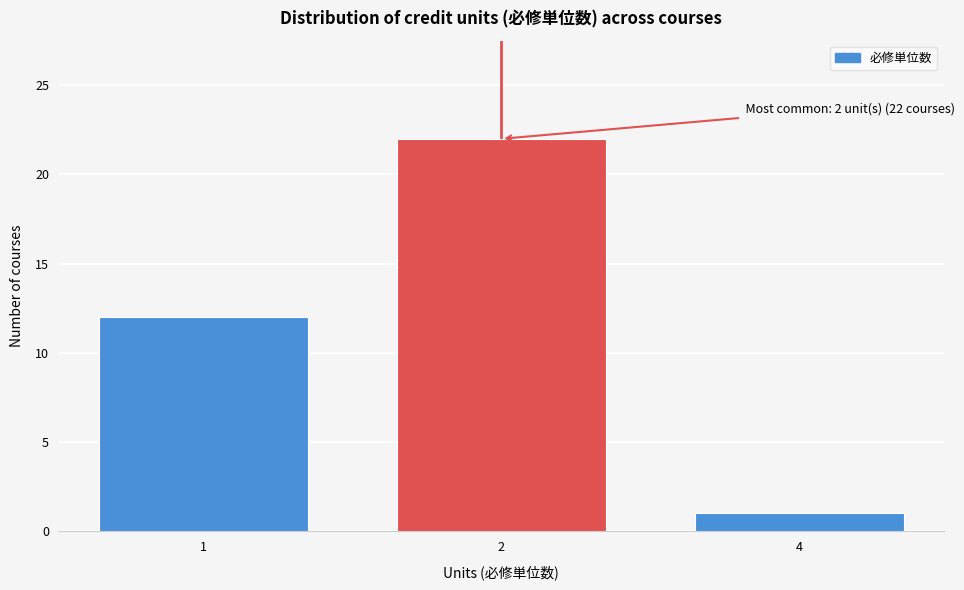

Reading left to right, transcribe all the data shown in this chart.

12	22	1